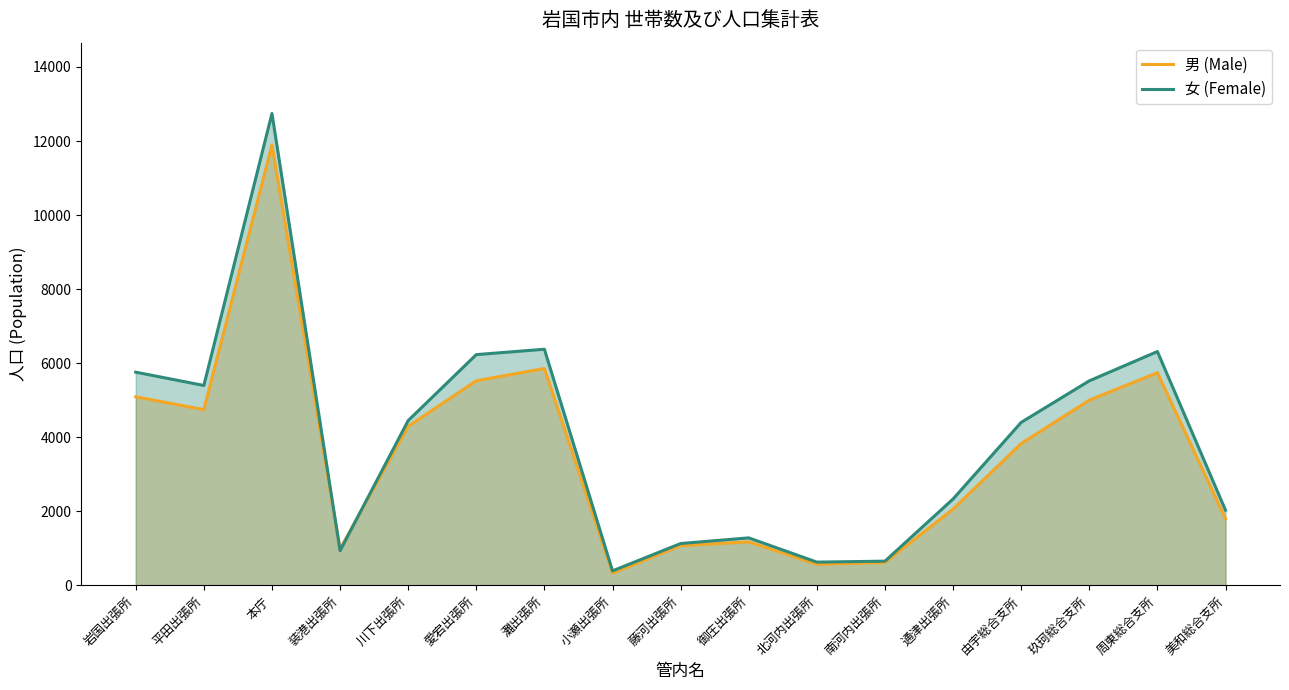

At how many categories does at least one series exceed 6519?

1